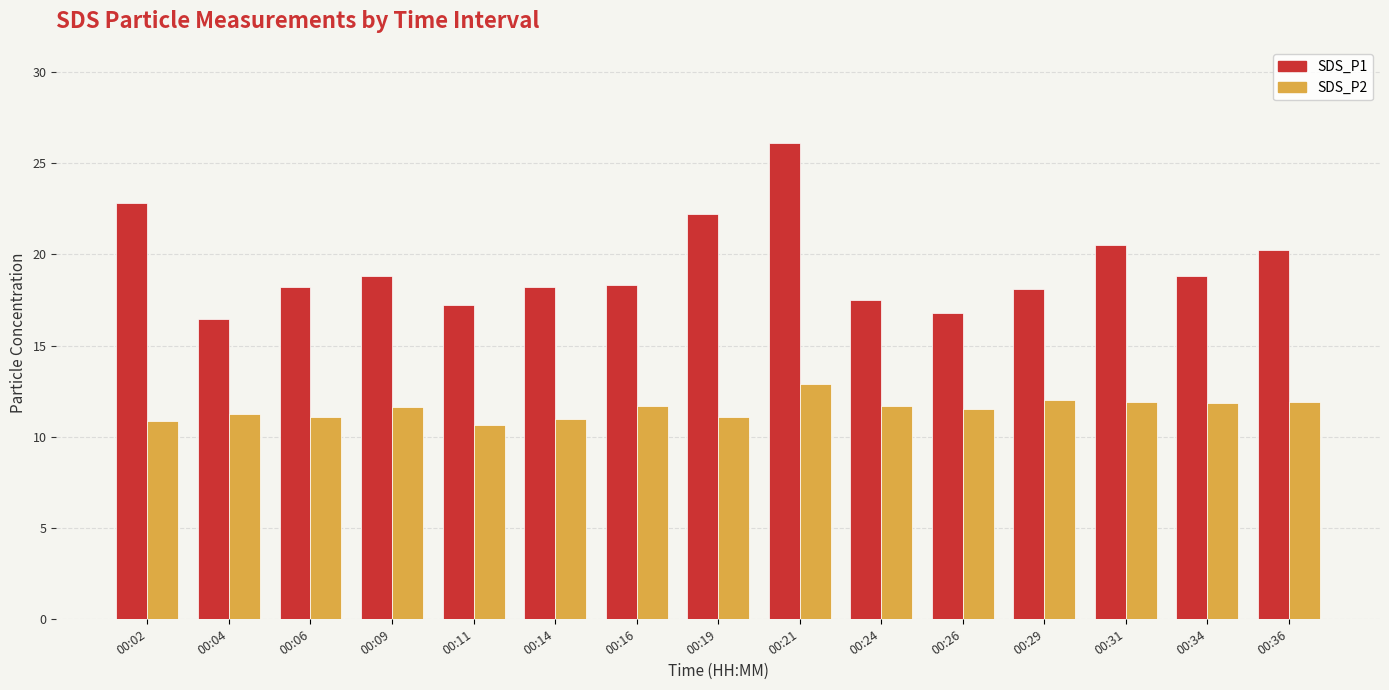

Which series has the widest spread of values?

SDS_P1